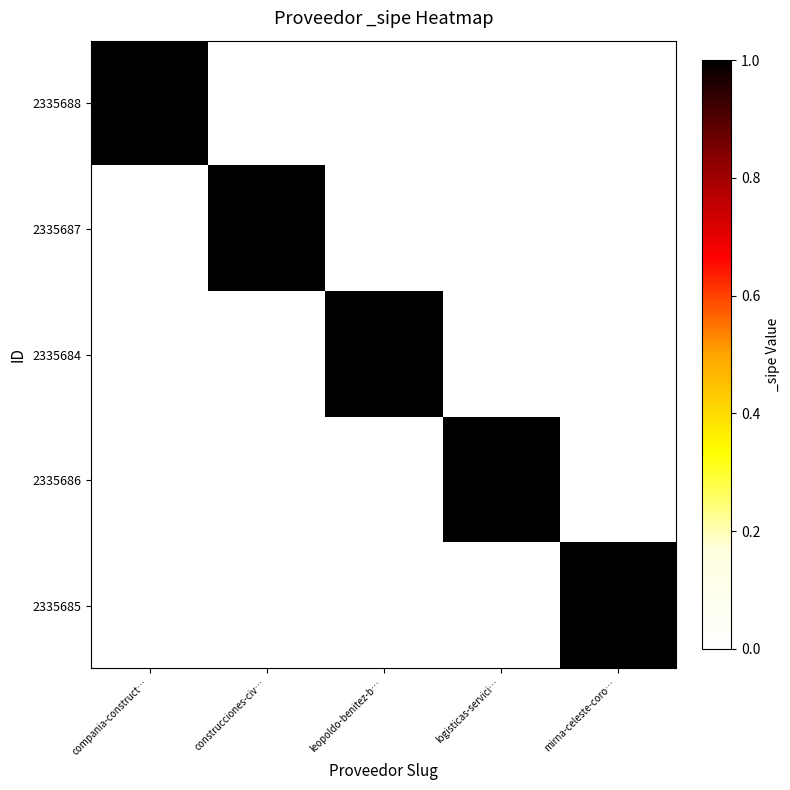

What is the spread (max minus min) of values at logisticas-servici…?

1